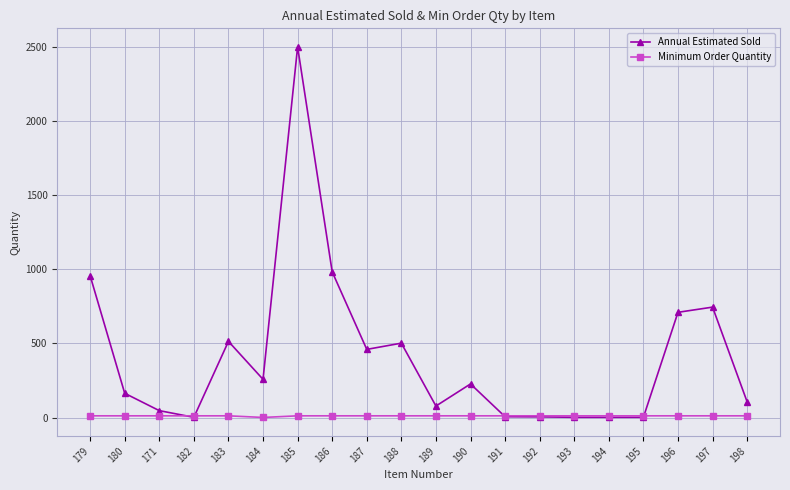

What are all the series names shown in the legend?

Annual Estimated Sold, Minimum Order Quantity